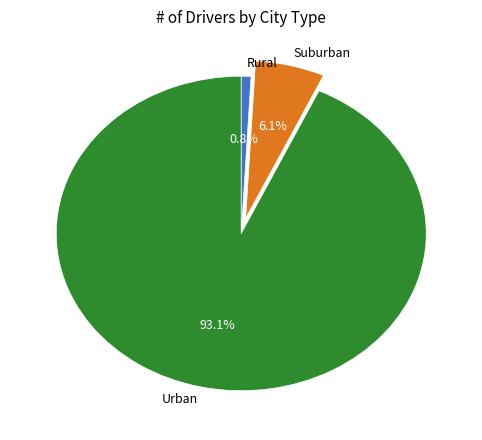

Count the number of slices in the pie.

3